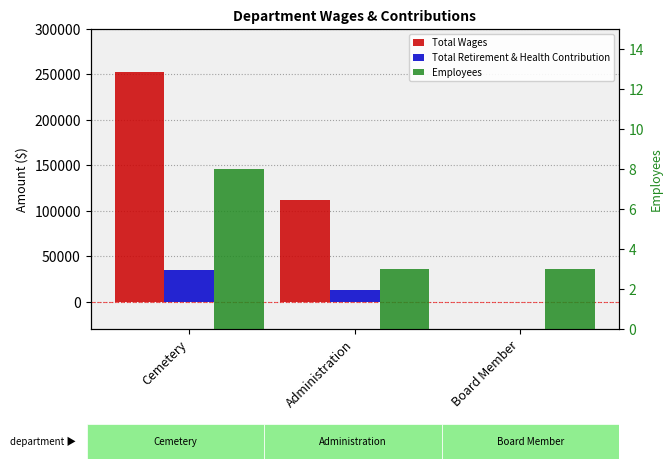

At which category is the sum across all series the highest?

Cemetery